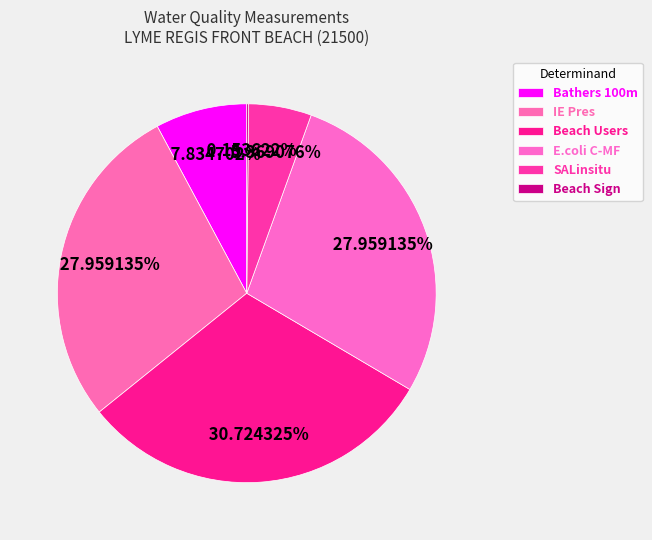

Is it true that SALinsitu is 5% of the pie?

True